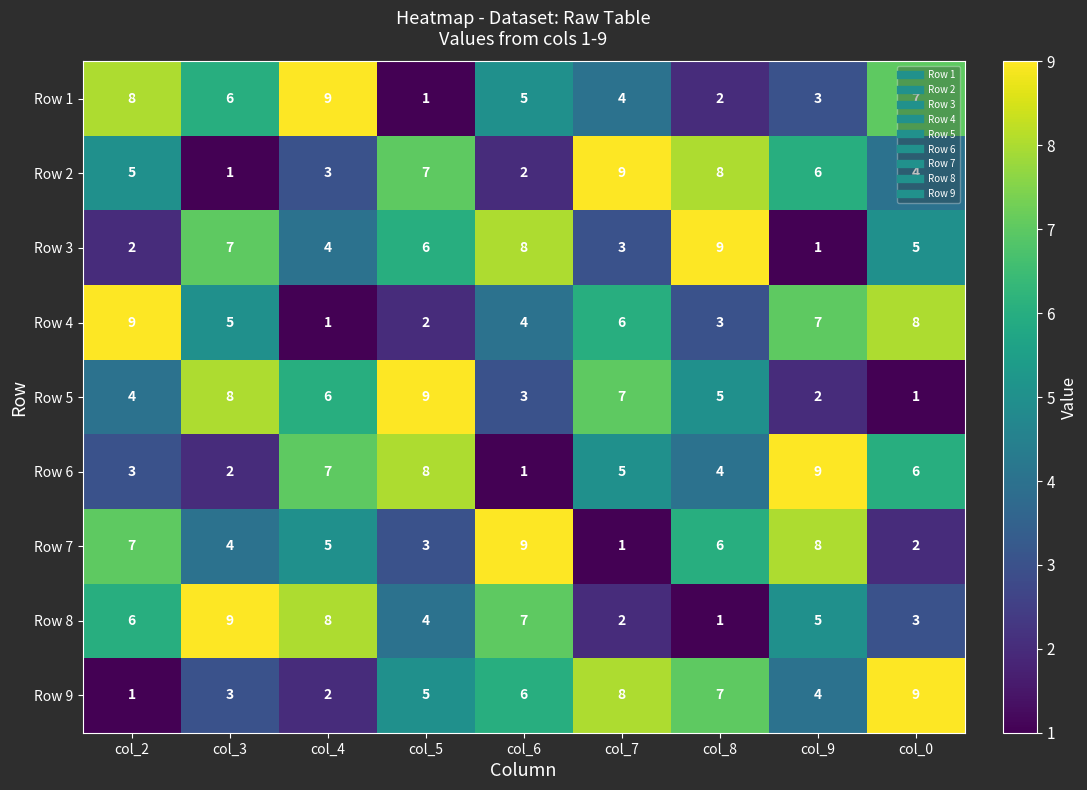

The Row 5 series shows 2 at col_9. True or false?

True